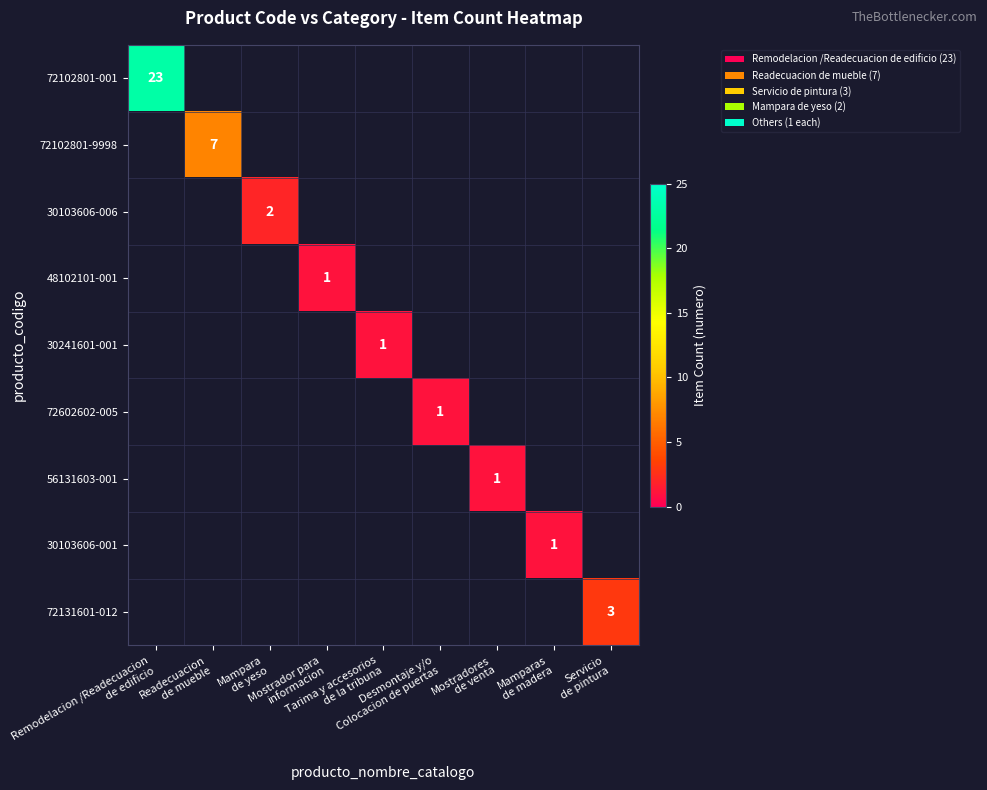

Which category has the lowest value across all series?

Mostrador para
informacion